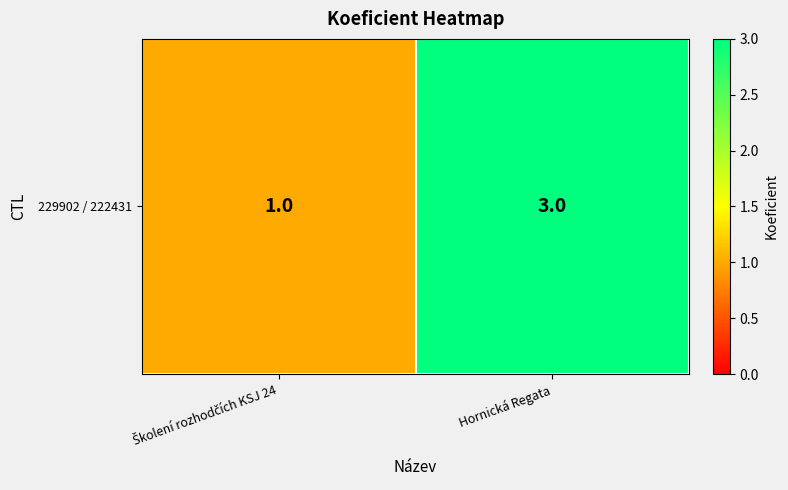

What is the average value?

2